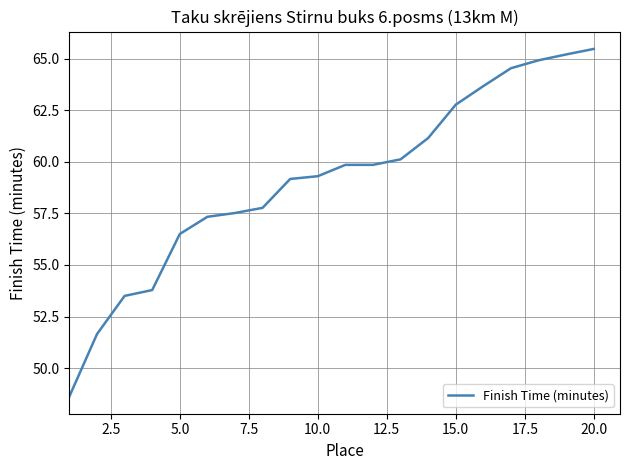

What is the greatest value displayed?

65.5